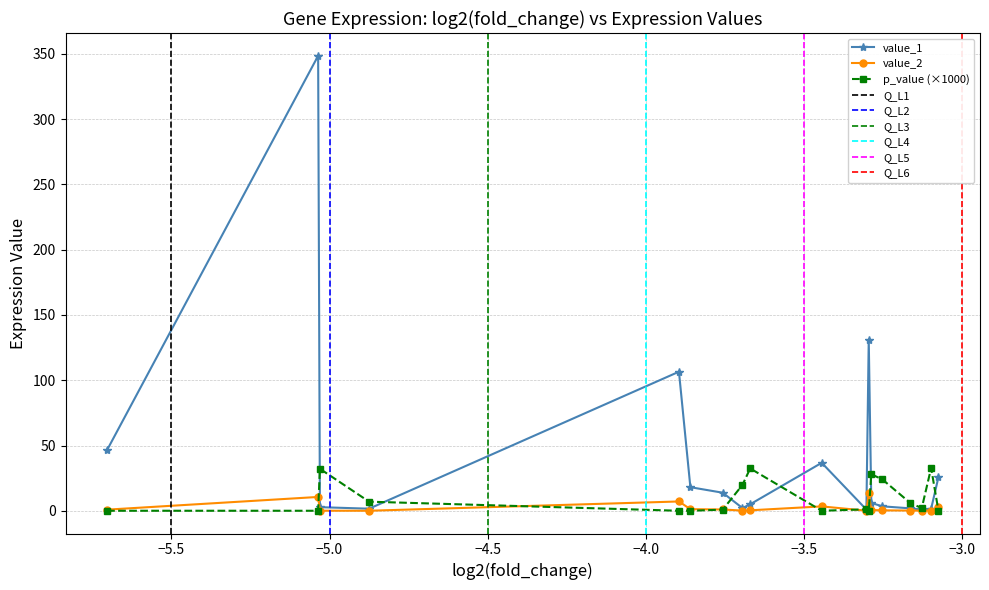

How many values in the p_value series exceed 2?

9